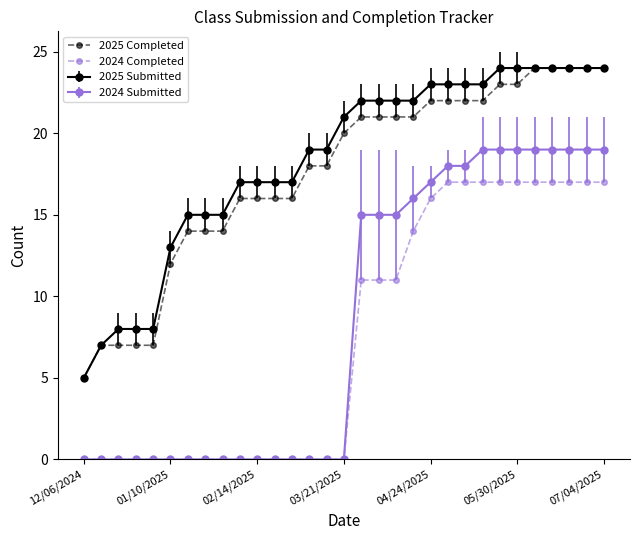

Which series has the largest total across all categories?

2025 Submitted